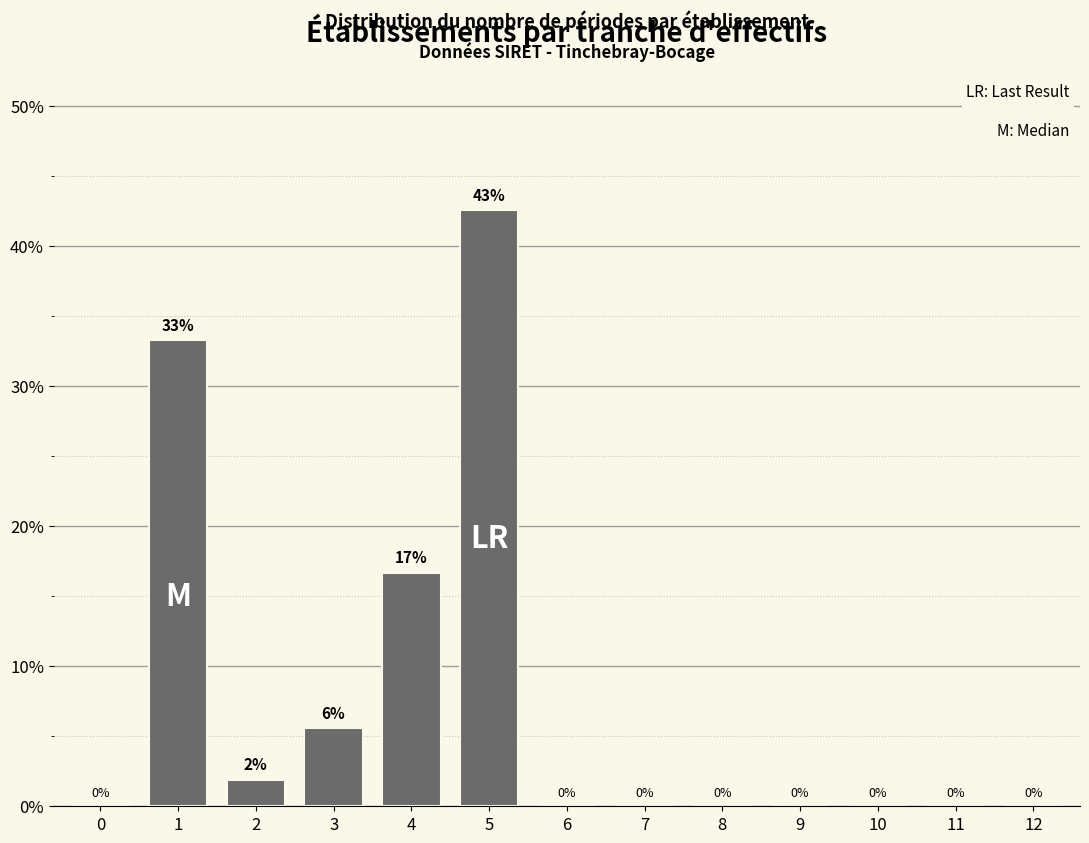

Which category has the highest value across all series?

5